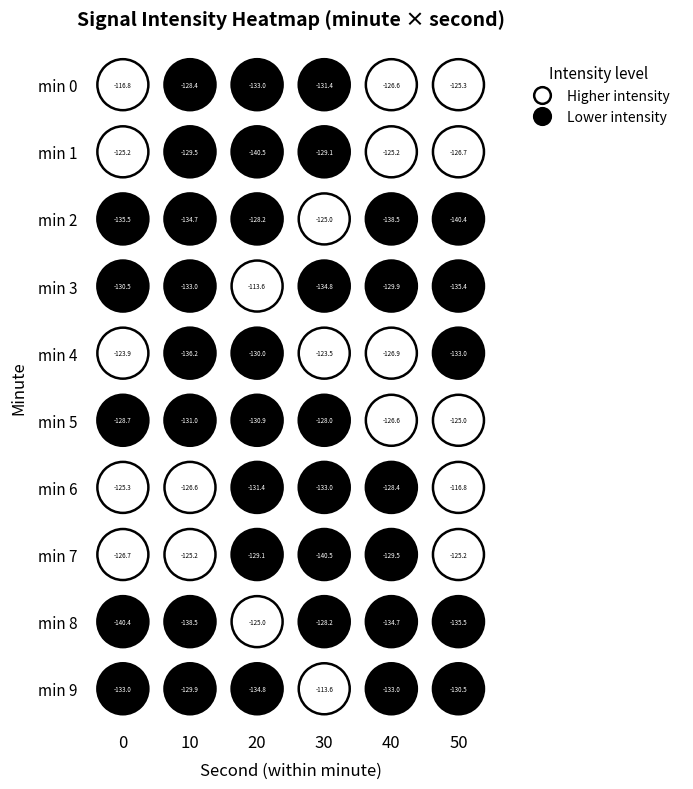

What value does the min5 series have at 1?

-131.0